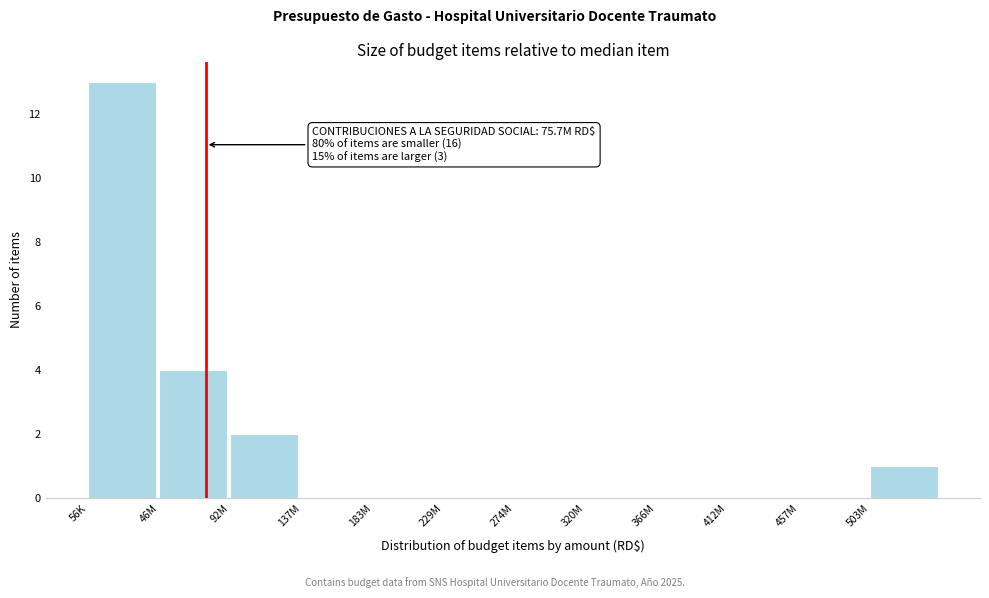

Reading left to right, extract all data points from this chart.

56K=13	46M=4	92M=2	137M=0	183M=0	229M=0	274M=0	320M=0	366M=0	412M=0	457M=0	503M=1